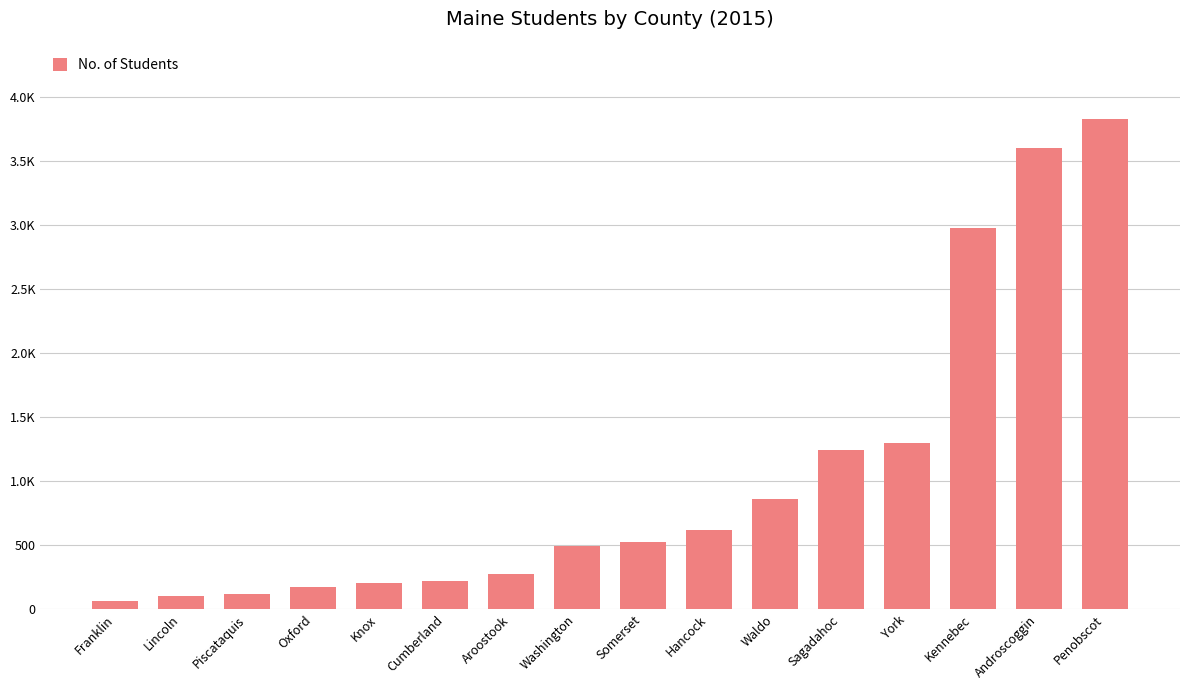

Reading right to left, what are all the values shown in this chart?

Penobscot=3824	Androscoggin=3603	Kennebec=2979	York=1295	Sagadahoc=1240	Waldo=857	Hancock=620	Somerset=524	Washington=496	Aroostook=275	Cumberland=217	Knox=203	Oxford=170	Piscataquis=121	Lincoln=103	Franklin=64